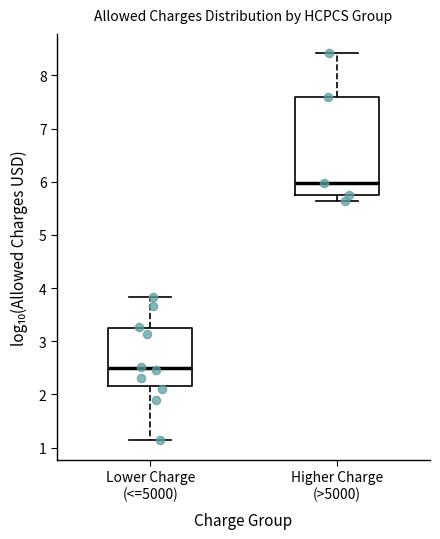

Comparing the boxes themselves (not the whiskers), which one is the tallest?

Higher Charge (>5000)